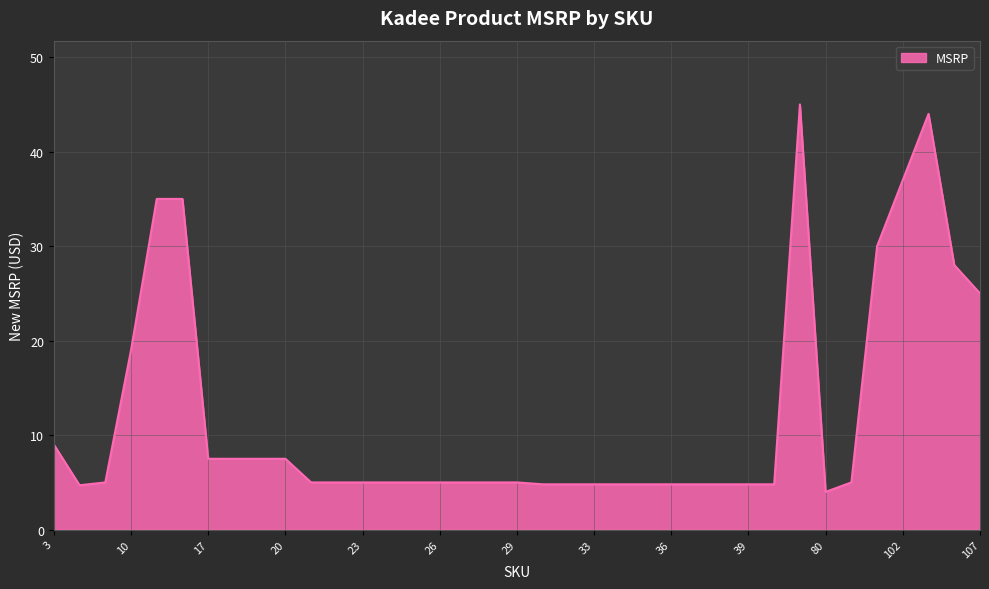

What is the greatest value displayed?

45.0